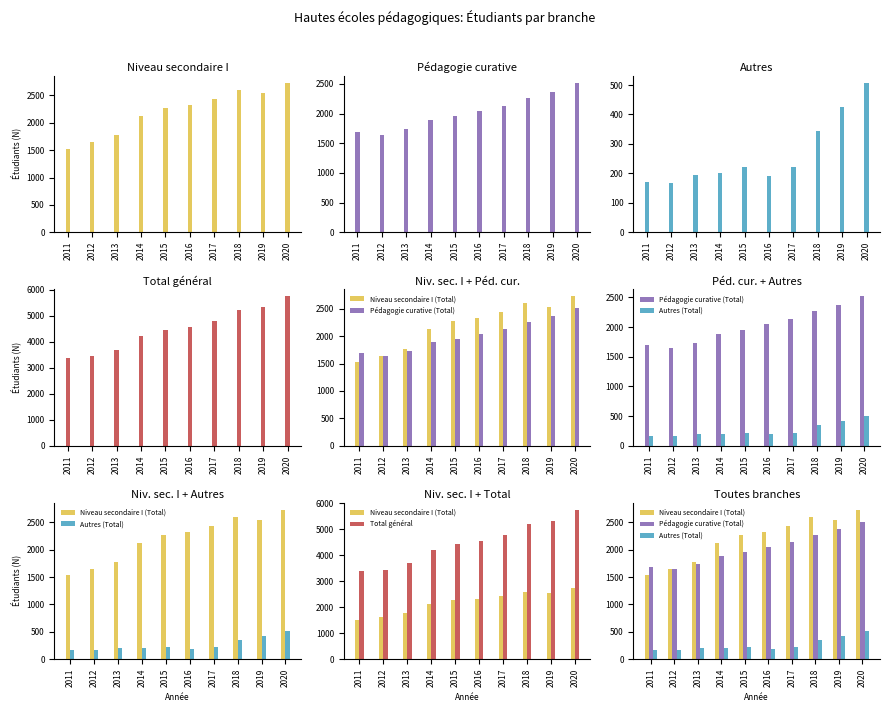

What is the greatest value displayed?

5750